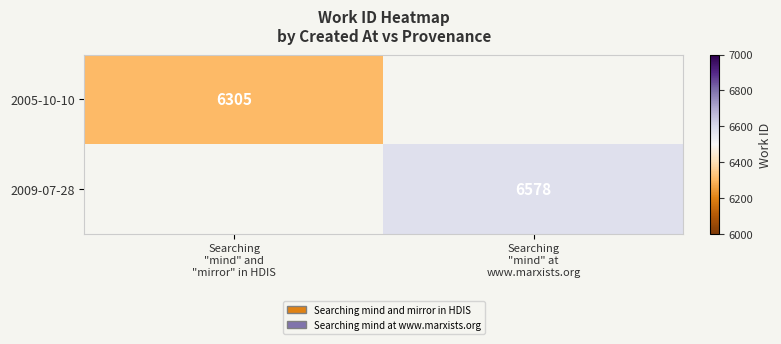

At how many categories does at least one series exceed 6413?

1